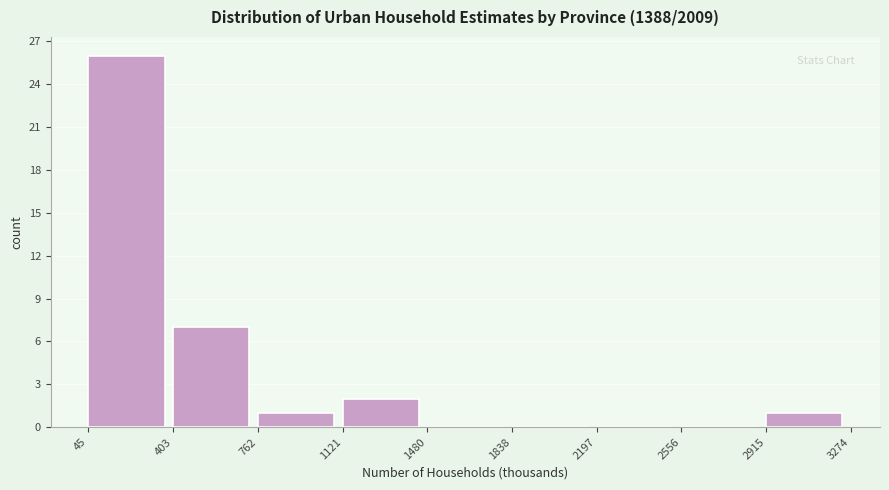

How tall is the bar that spans 1121 to 1480 on the x-axis? The values are not printed on the chart, so give them approximately, as read against the axis.

2